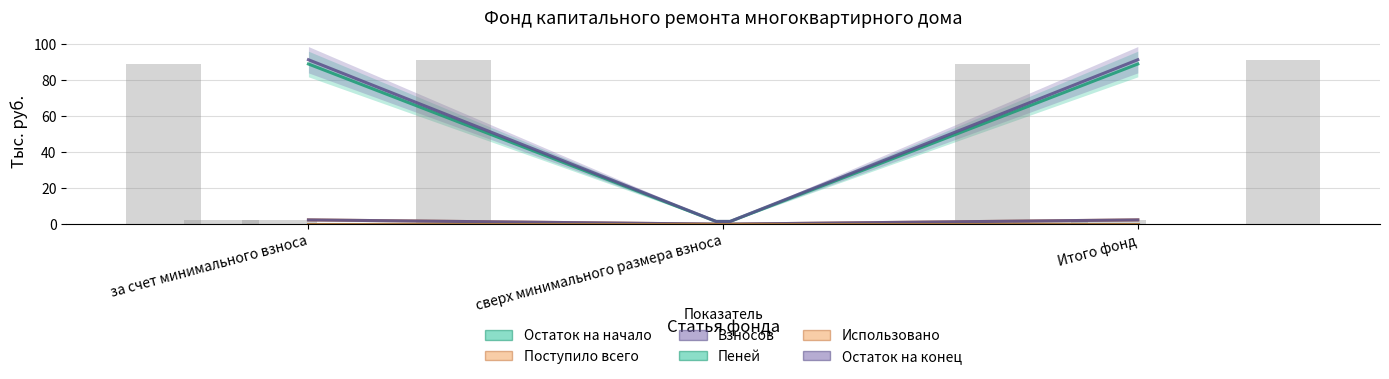

The value of Остаток на начало at за счет минимального взноса is 119.4. True or false?

False